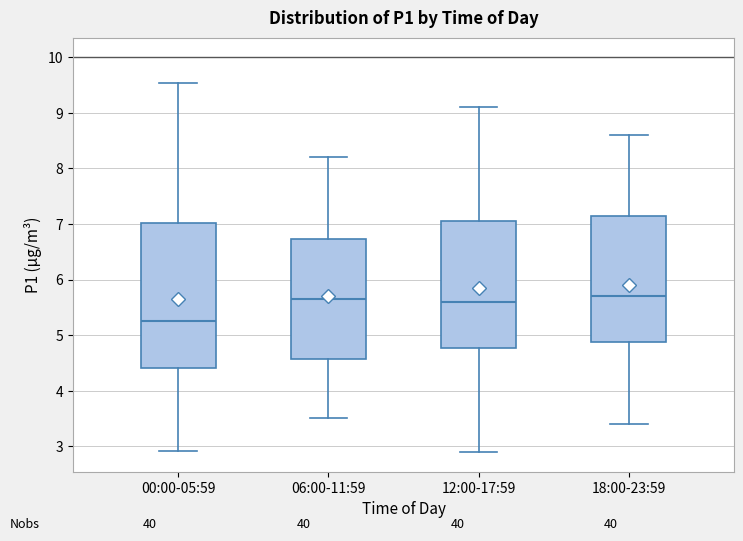

Where is the upper edge of the box for 12:00-17:59 on the y-axis? The values are not printed on the chart, so give them approximately, as read against the axis.

7.1